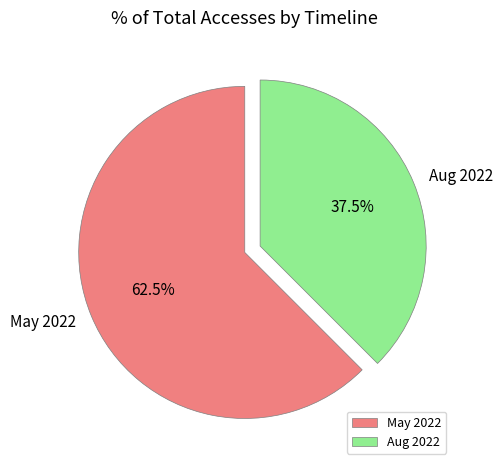

Which category accounts for the majority?

May 2022